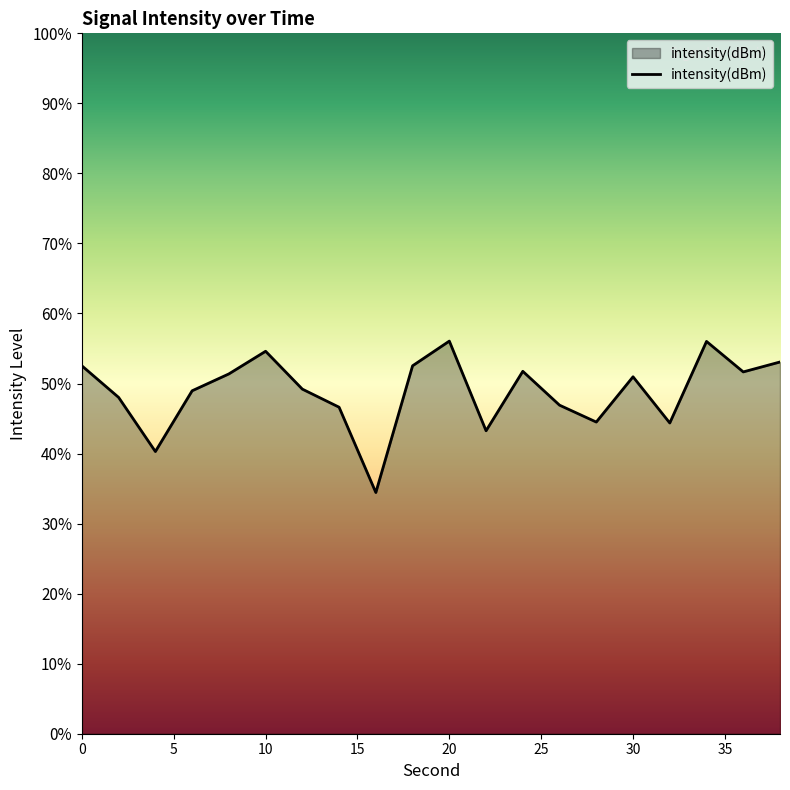

What is the difference between the maximum and minimum values?

21.6